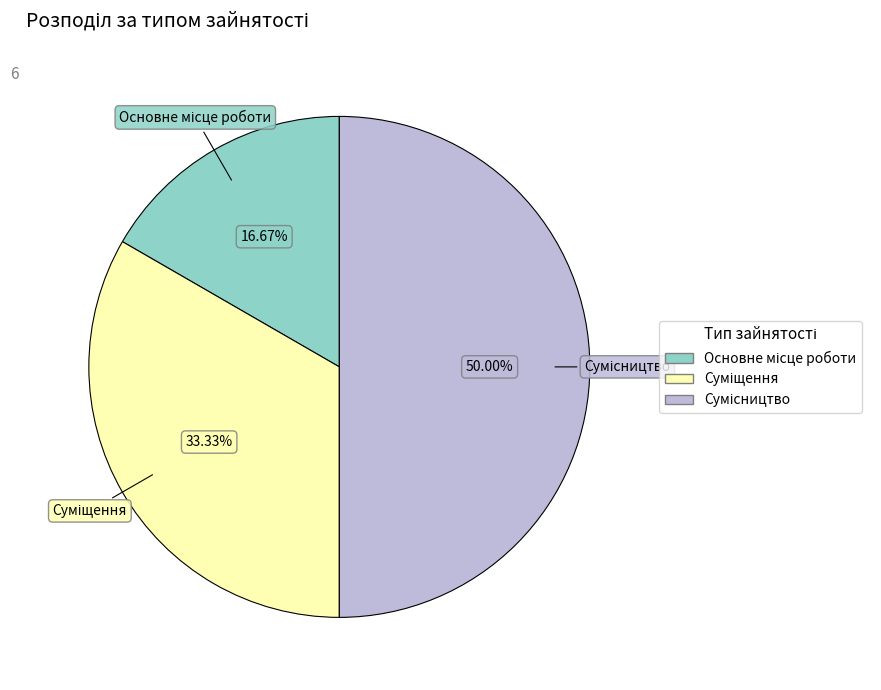

How many slices are in this pie chart?

3